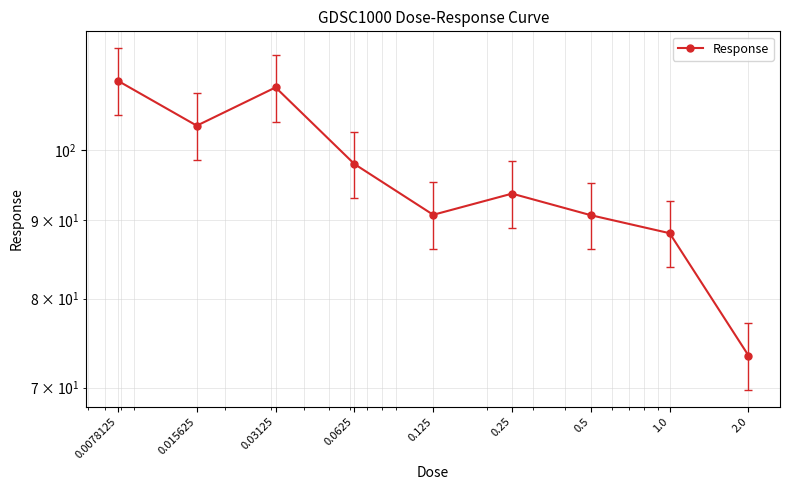

True or false: there are more than 1 points higher than both neighbors.

True